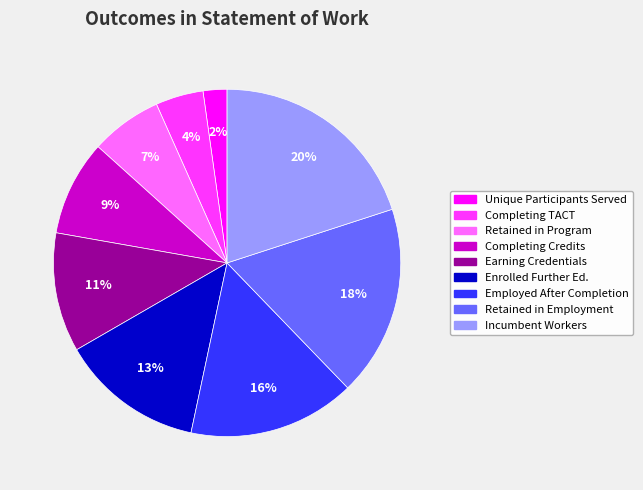

To the nearest percent, what is the average slice percentage?

11%